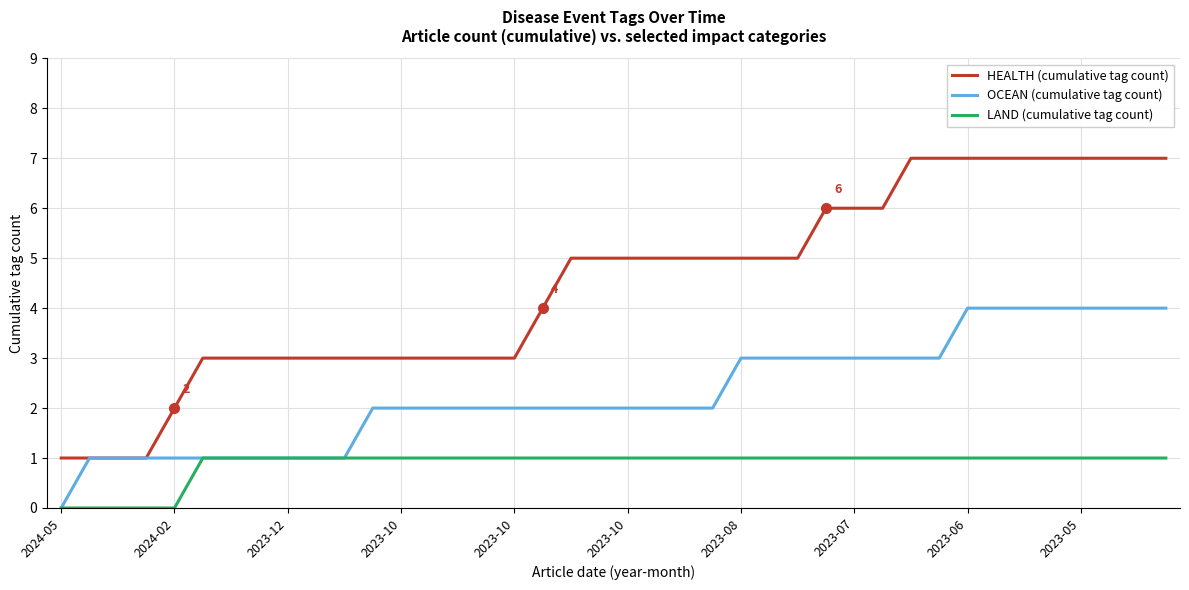

Which series has the widest spread of values?

HEALTH (cumulative tag count)